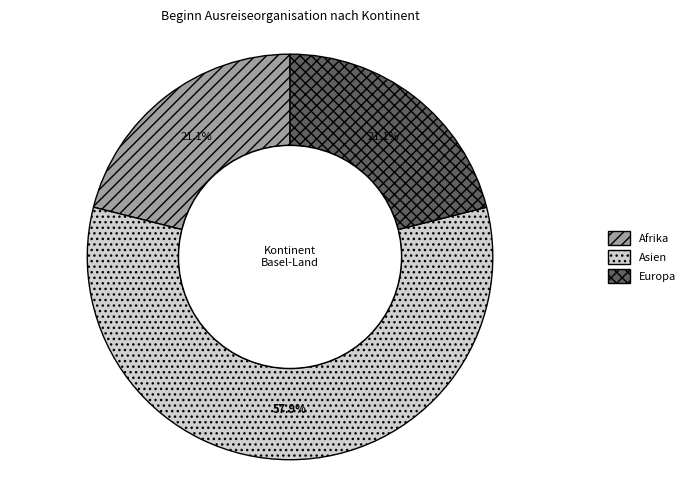

Do Afrika and Asien together represent more than half of the pie?

Yes